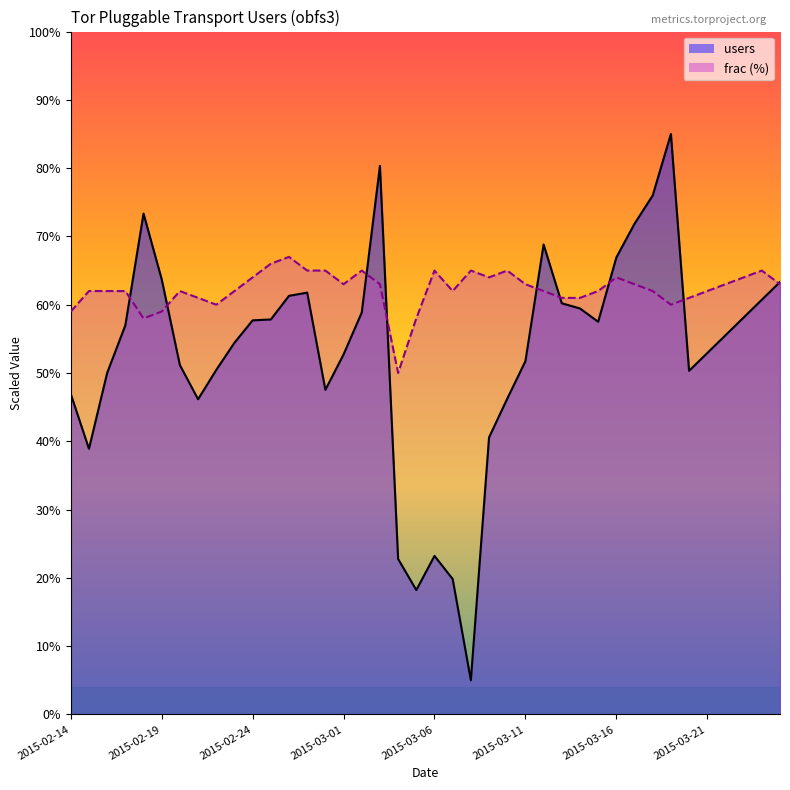

How many lines are shown in the chart?

2